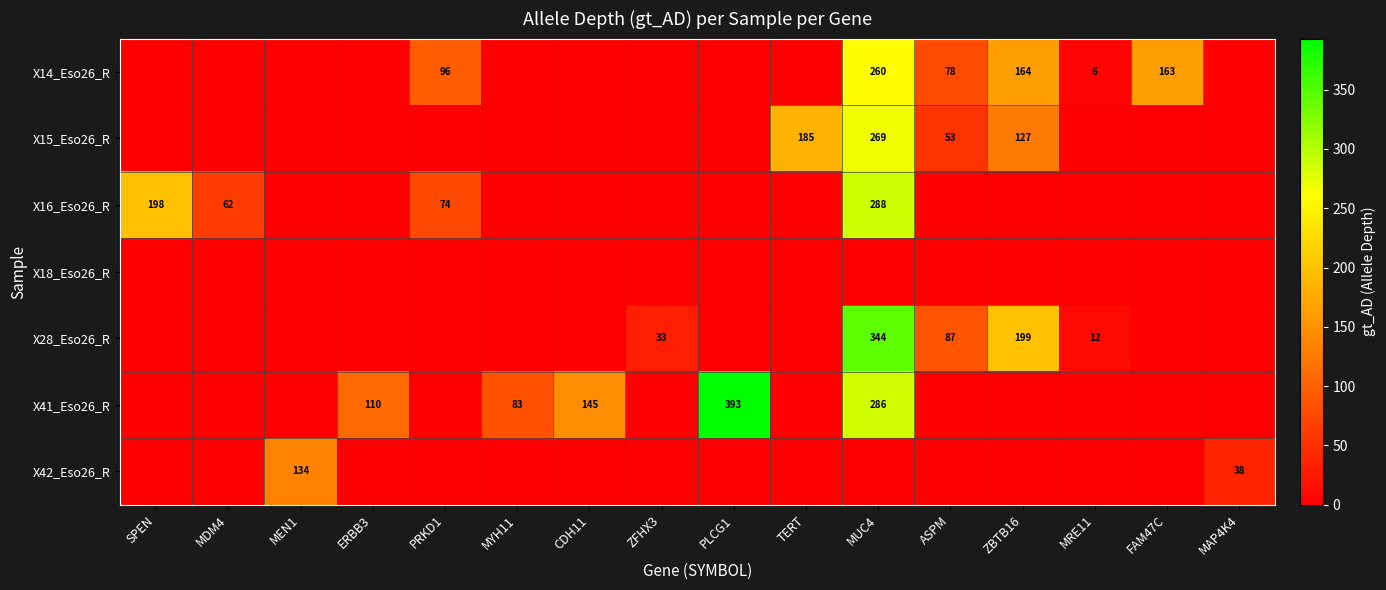

How many series are shown in this chart?

7